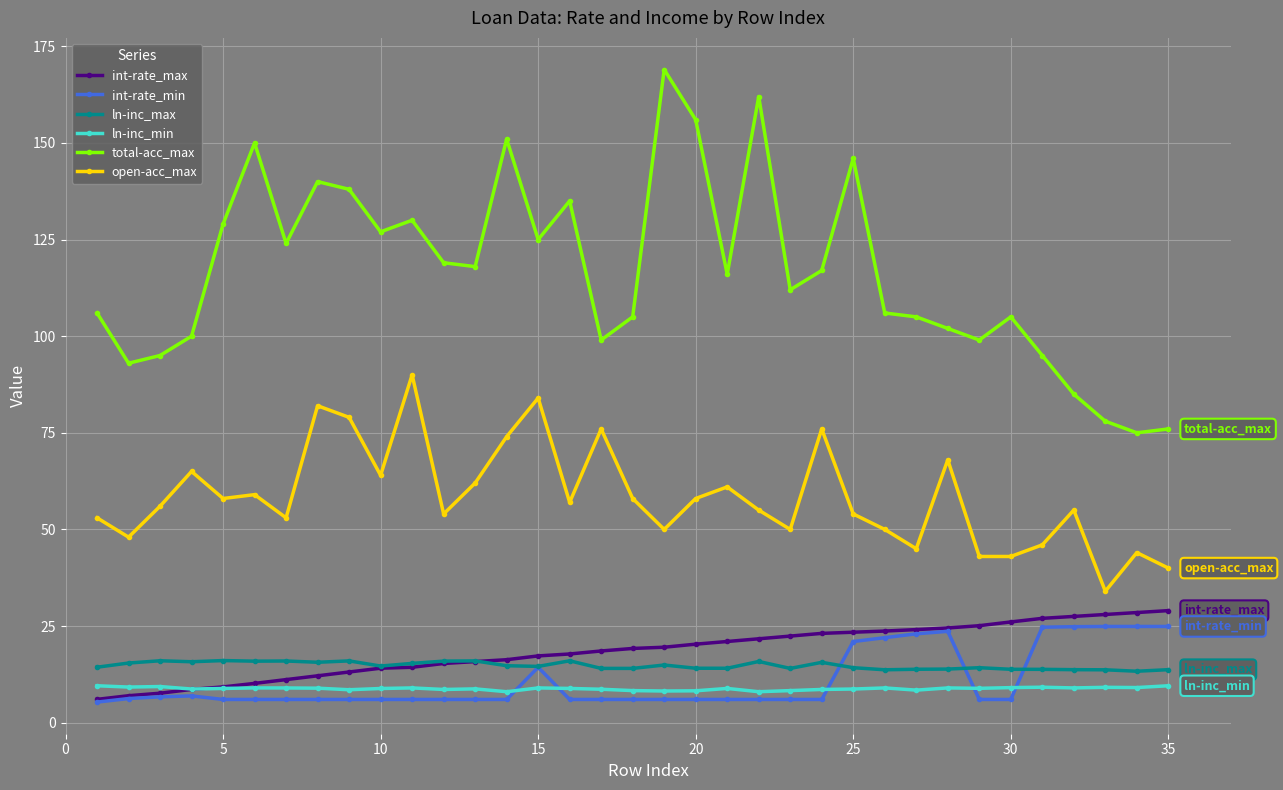

True or false: int-rate_max and total-acc_max cross at least once.

False